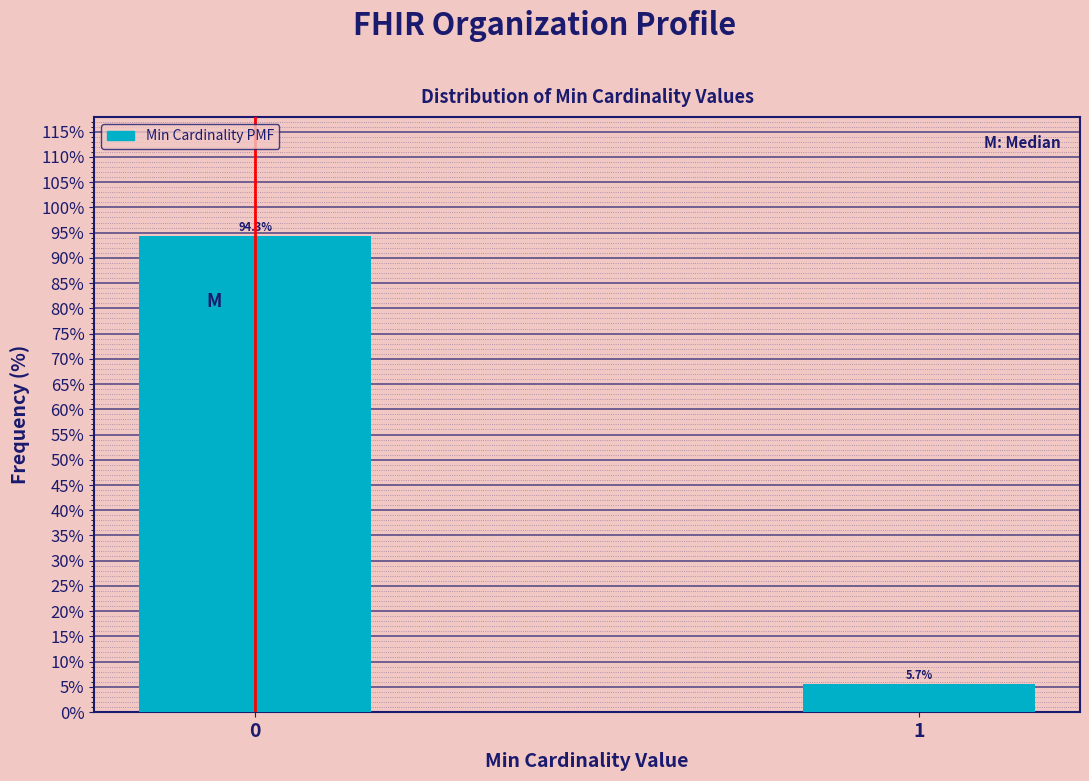

Reading right to left, extract all data points from this chart.

1=5.7	0=94.3